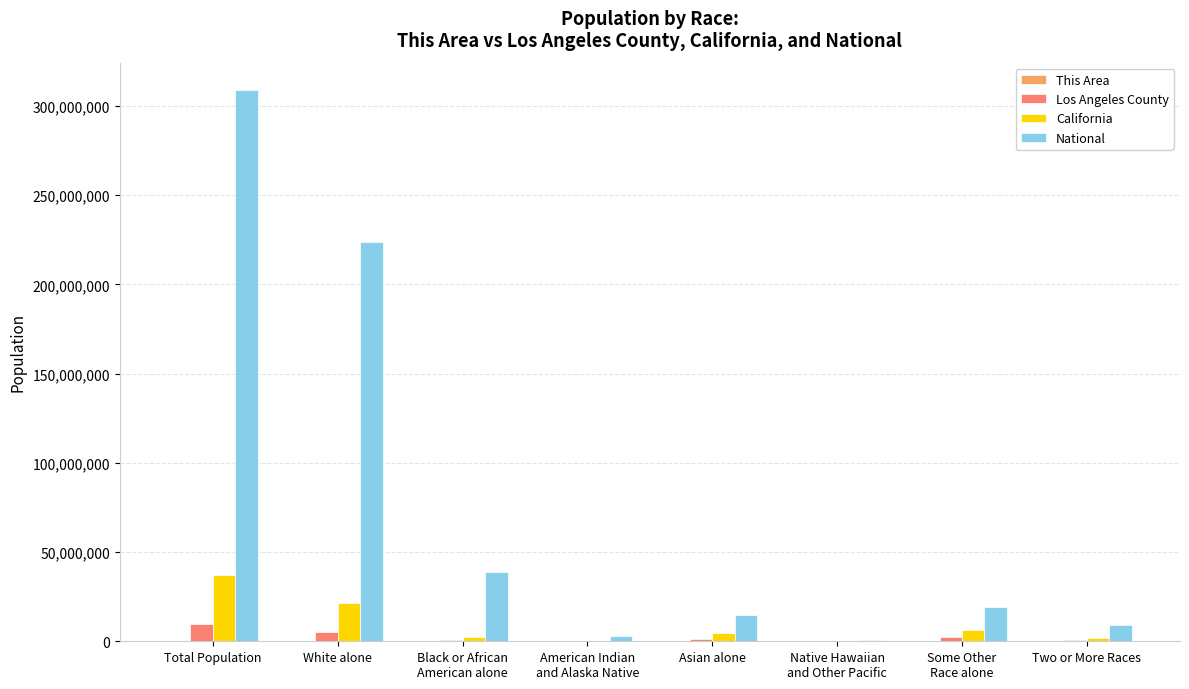

At which label does Los Angeles County reach its peak?

Total Population